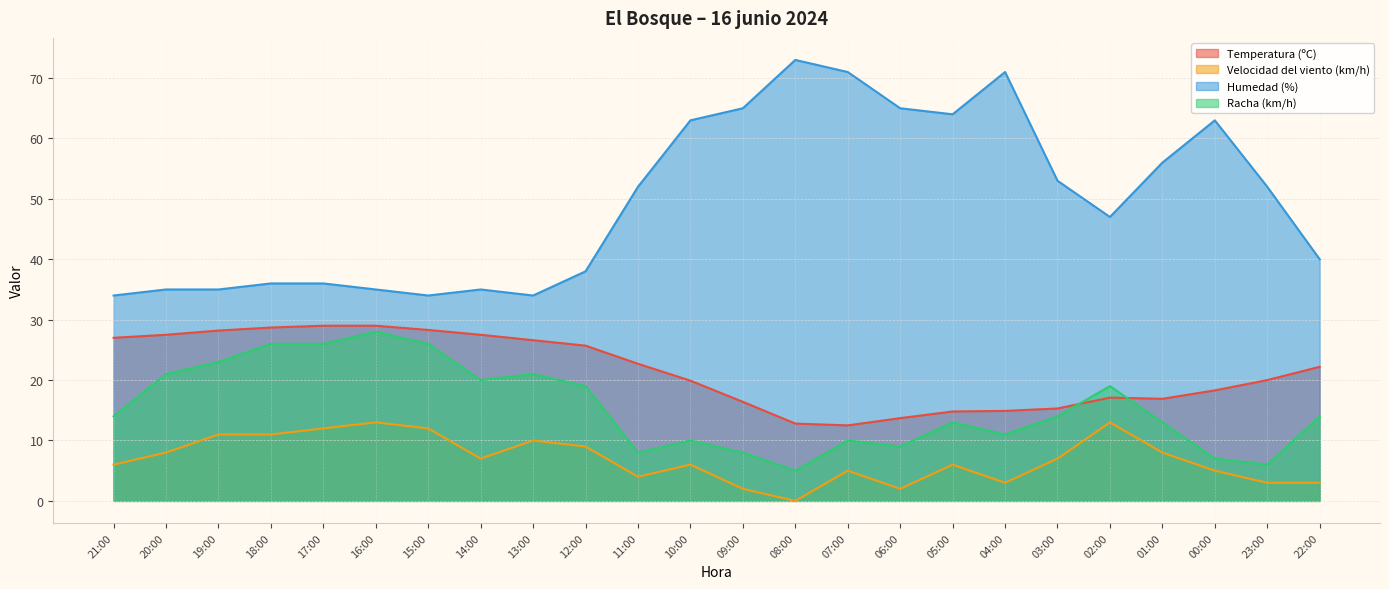

What position from the left is 12:00?

10